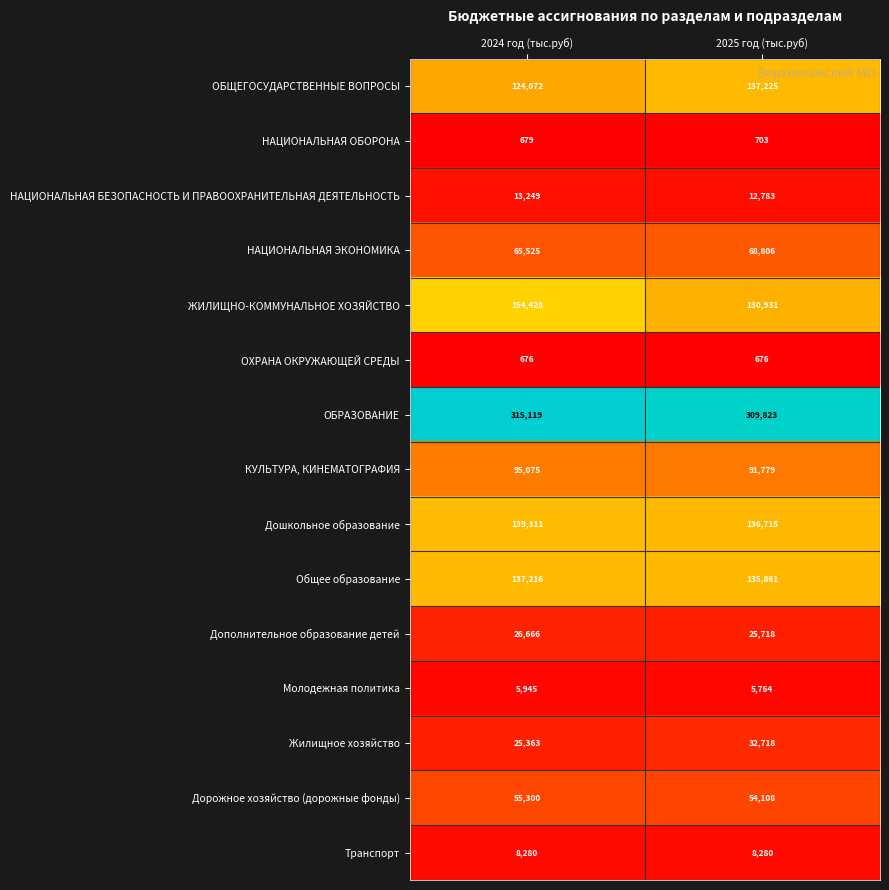

Read the КУЛЬТУРА, КИНЕМАТОГРАФИЯ value at 2025 год (тыс.руб), to the nearest 10.

91780